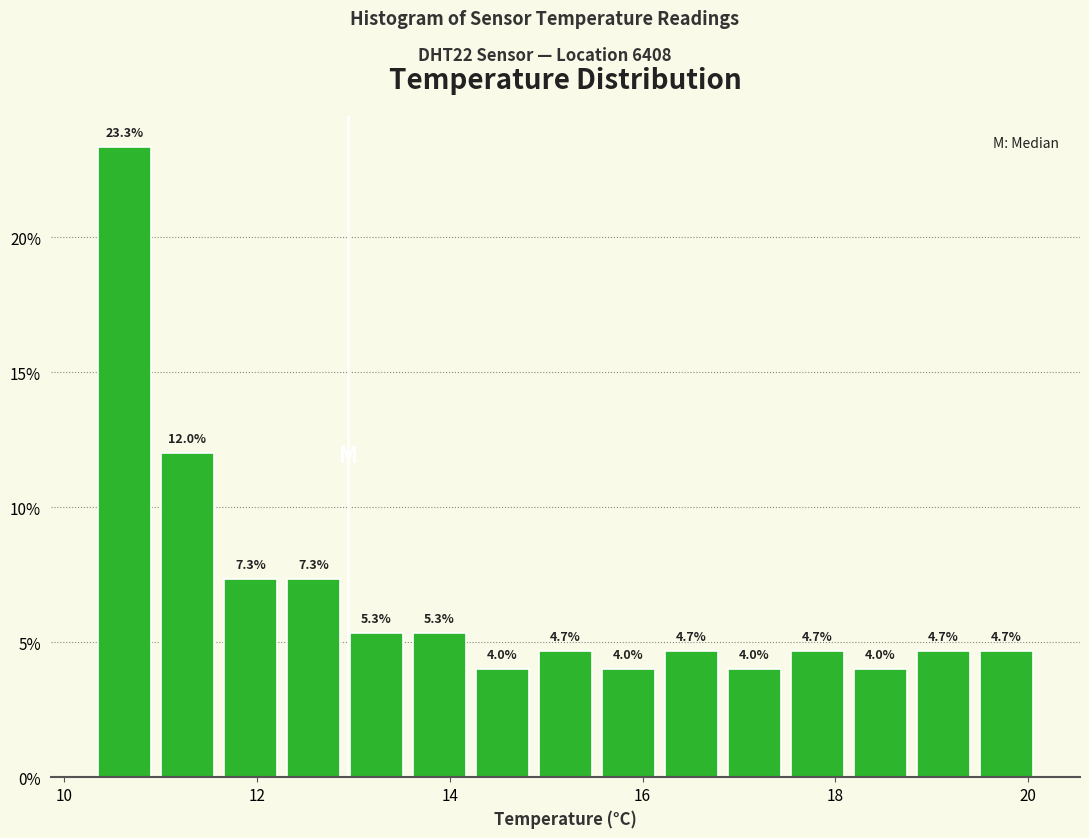

Around what value on the x-axis is the tallest bar? Give the approximate position of its centre, as read against the axis.

10.6